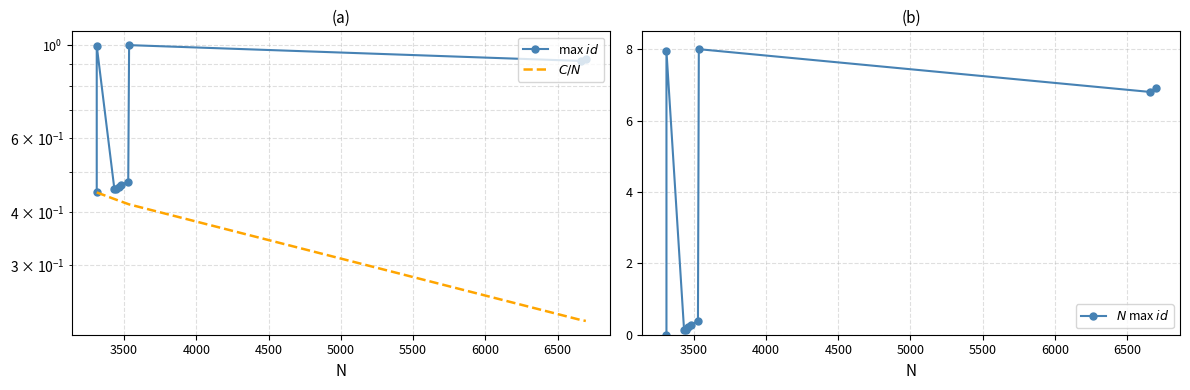

What is the value of the $C/N$ point at the 2nd from the left?

0.4